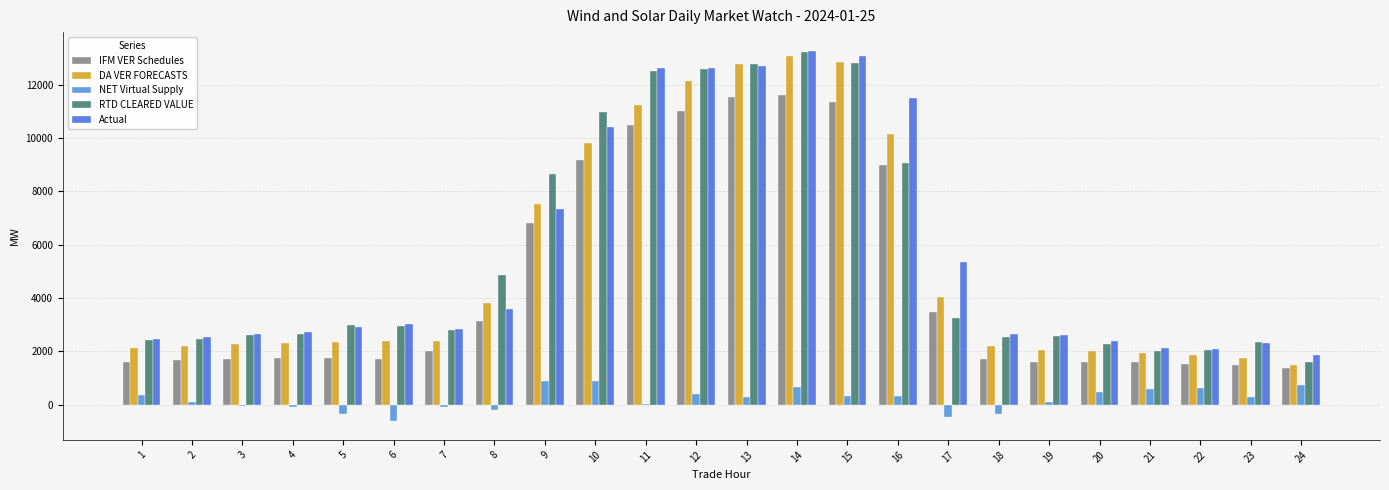

At which label is DA VER FORECASTS closest to 7270?

9